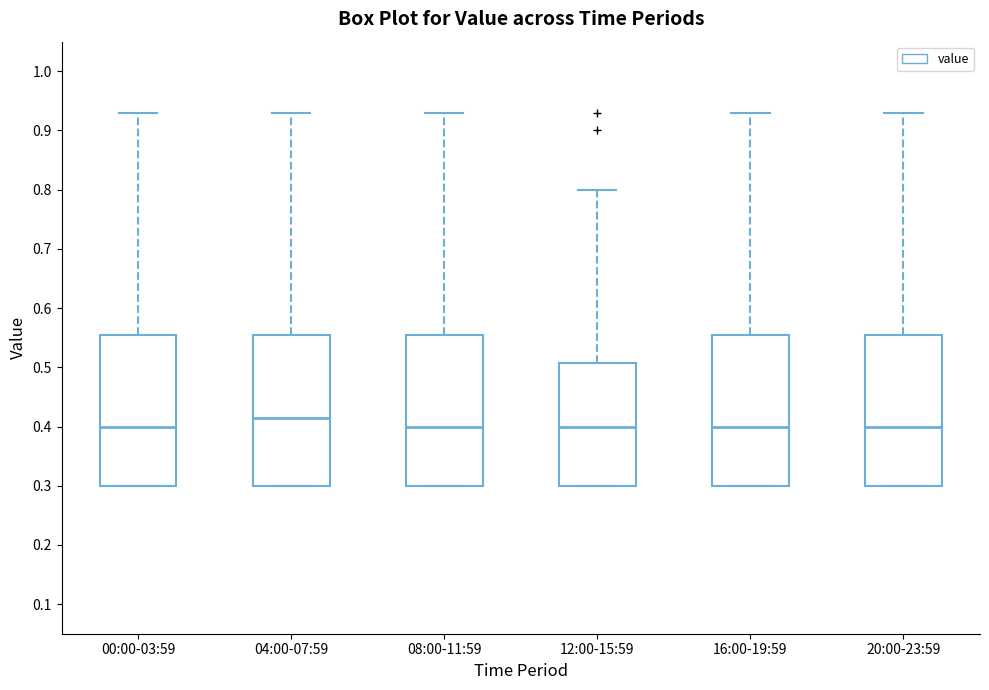

Reading left to right, read every box against the y-axis: the position of its median line, the range the box covers, and the ends of its whiskers. The values are not printed on the chart, so give them approximately, as read against the axis.

00:00-03:59: median 0.40, box 0.30 to 0.56, whiskers 0.30 to 0.93
04:00-07:59: median 0.42, box 0.30 to 0.56, whiskers 0.30 to 0.93
08:00-11:59: median 0.40, box 0.30 to 0.56, whiskers 0.30 to 0.93
12:00-15:59: median 0.40, box 0.30 to 0.51, whiskers 0.30 to 0.80
16:00-19:59: median 0.40, box 0.30 to 0.56, whiskers 0.30 to 0.93
20:00-23:59: median 0.40, box 0.30 to 0.56, whiskers 0.30 to 0.93